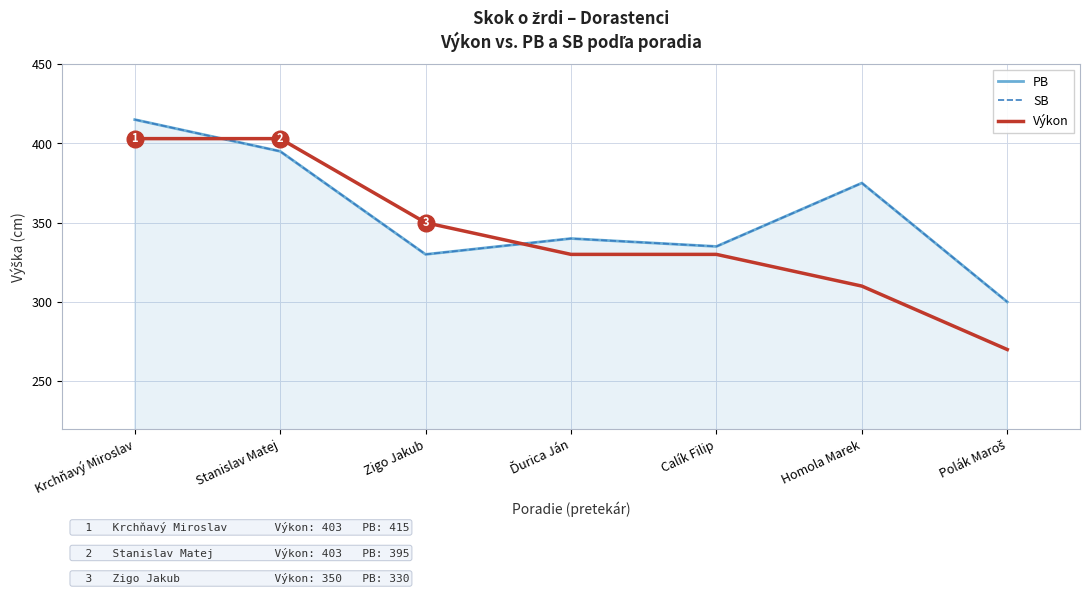

The PB series shows 678 at Krchňavý Miroslav. True or false?

False